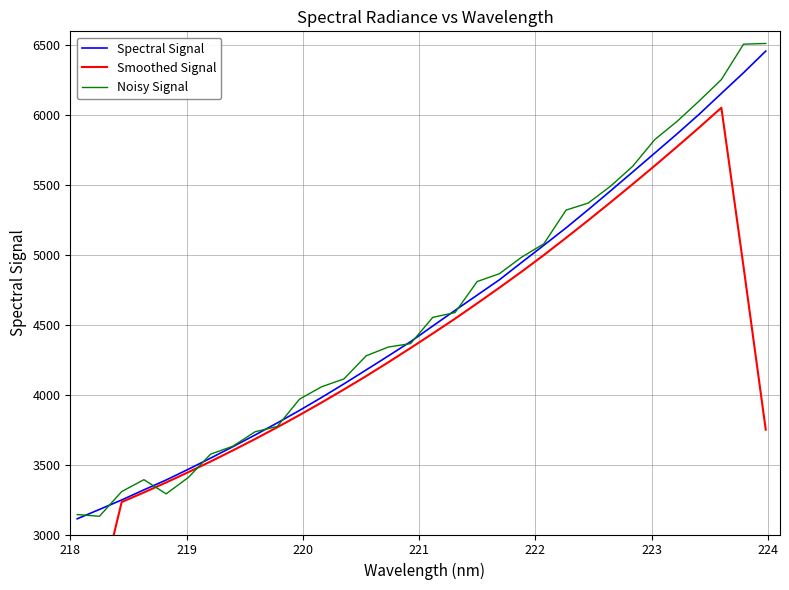

How many interior local peaks does the Noisy Signal series have?

1